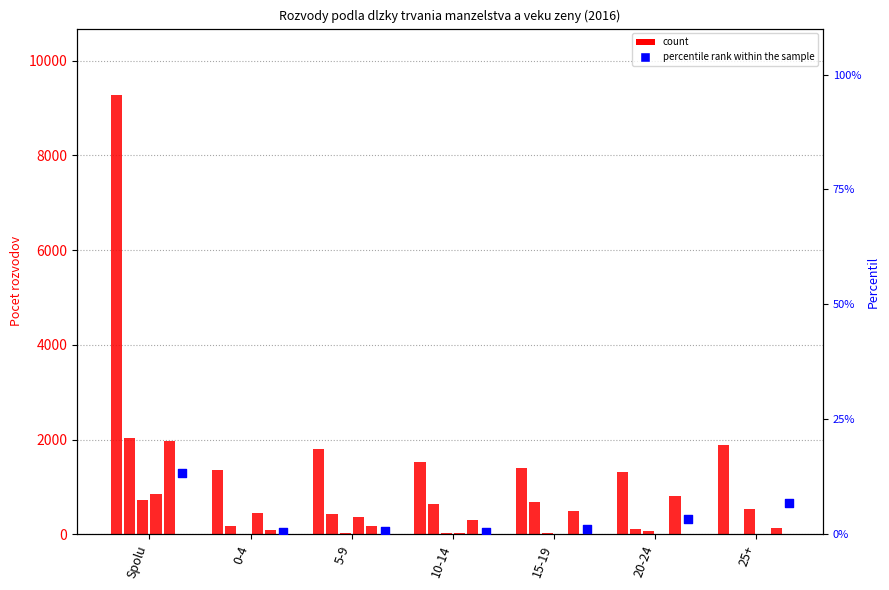

At which category is the sum across all series the highest?

Spolu